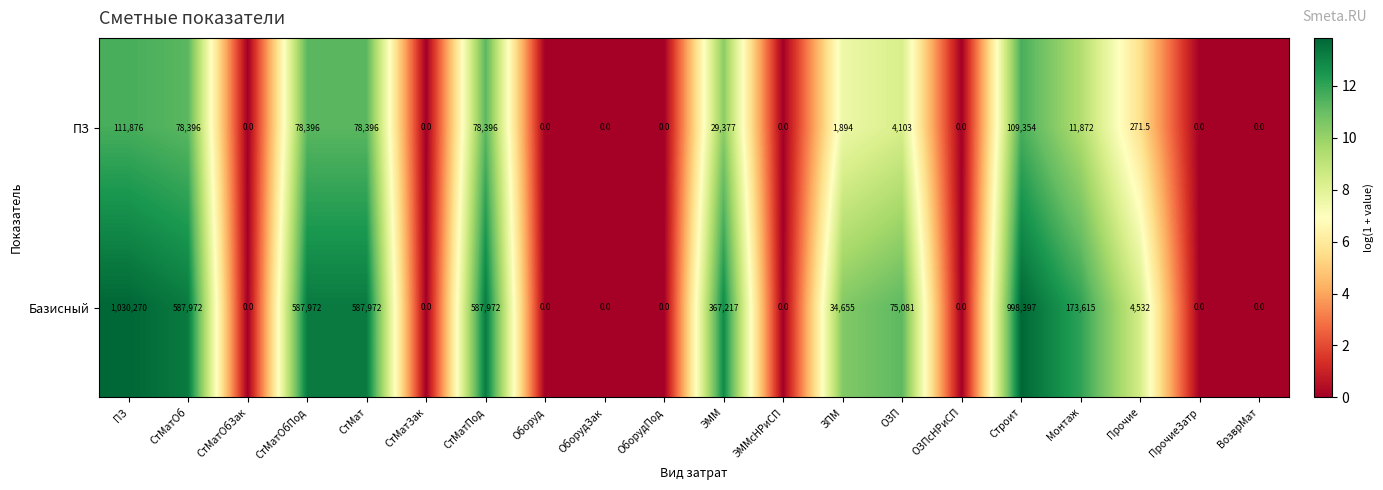

How many categories are shown in the chart?

20